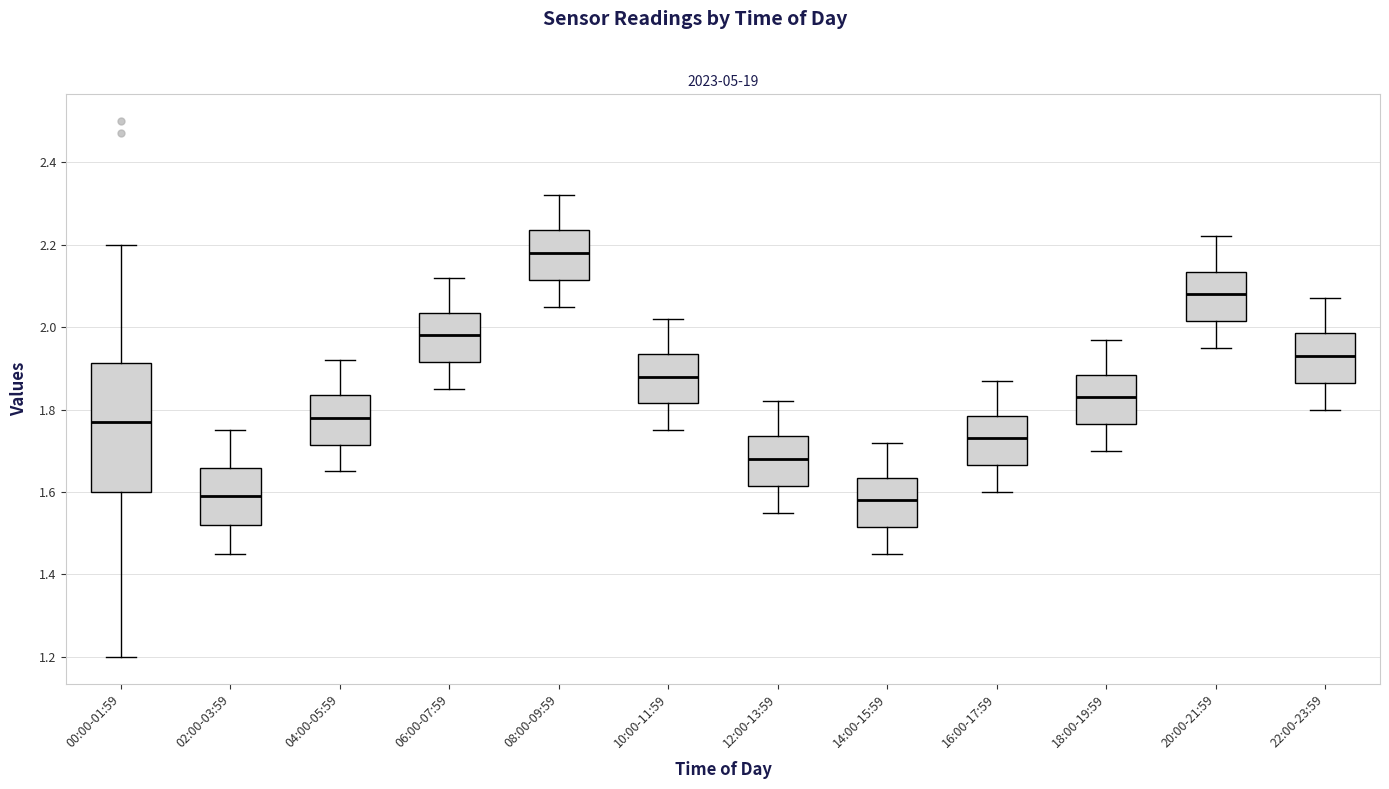

Reading left to right, transcribe this box plot: for each box, give where its median line is, the range the box spans, and where its two whiskers end, as read against the y-axis. The values are not printed on the chart, so give them approximately, as read against the axis.

00:00-01:59: median 1.78, box 1.60 to 1.92, whiskers 1.20 to 2.20
02:00-03:59: median 1.60, box 1.52 to 1.66, whiskers 1.46 to 1.76
04:00-05:59: median 1.78, box 1.72 to 1.84, whiskers 1.66 to 1.92
06:00-07:59: median 1.98, box 1.92 to 2.04, whiskers 1.86 to 2.12
08:00-09:59: median 2.18, box 2.12 to 2.24, whiskers 2.06 to 2.32
10:00-11:59: median 1.88, box 1.82 to 1.94, whiskers 1.76 to 2.02
12:00-13:59: median 1.68, box 1.62 to 1.74, whiskers 1.56 to 1.82
14:00-15:59: median 1.58, box 1.52 to 1.64, whiskers 1.46 to 1.72
16:00-17:59: median 1.74, box 1.66 to 1.78, whiskers 1.60 to 1.88
18:00-19:59: median 1.84, box 1.76 to 1.88, whiskers 1.70 to 1.98
20:00-21:59: median 2.08, box 2.02 to 2.14, whiskers 1.96 to 2.22
22:00-23:59: median 1.94, box 1.86 to 1.98, whiskers 1.80 to 2.08